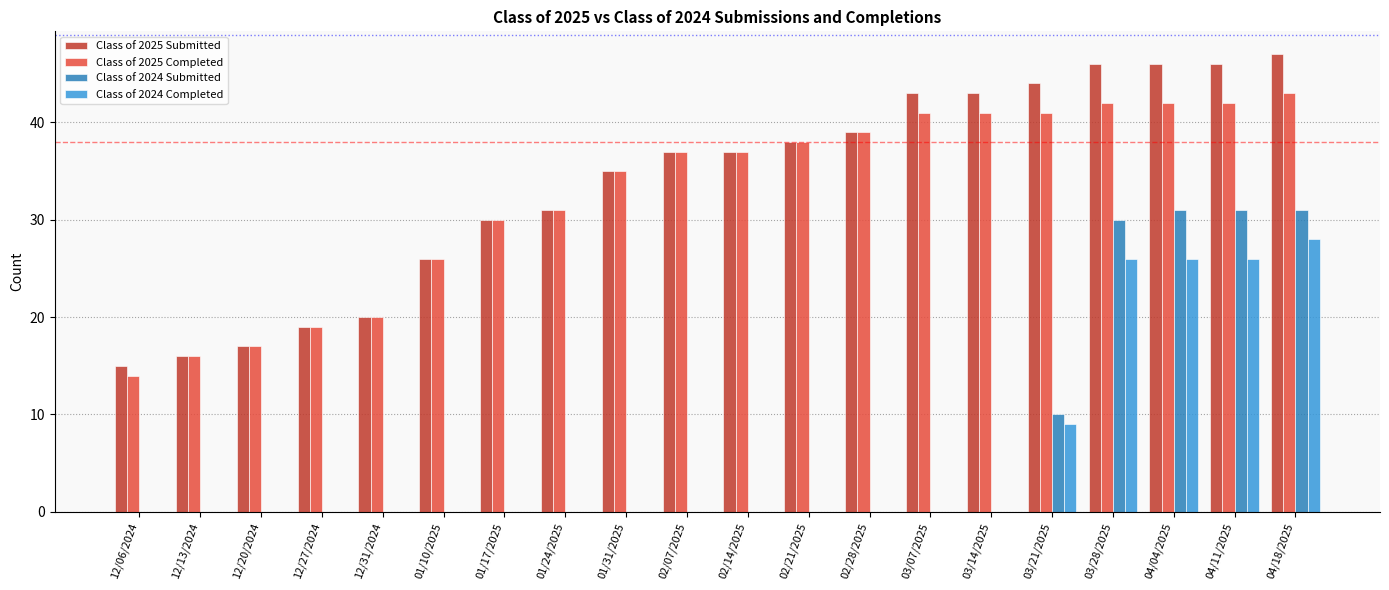

How many Class of 2024 Completed values are between 0 and 9?

16